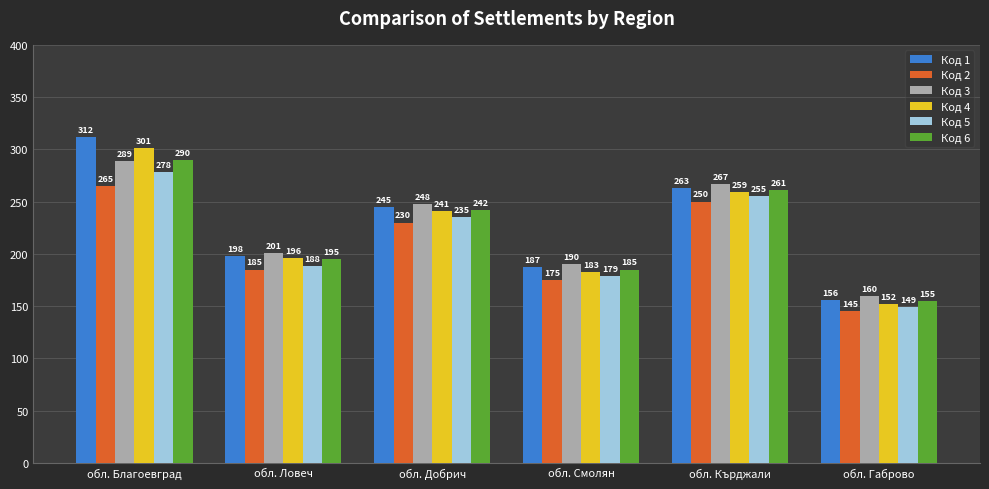

What is the sum of the Код 6 values at обл. Смолян and обл. Благоевград?

475